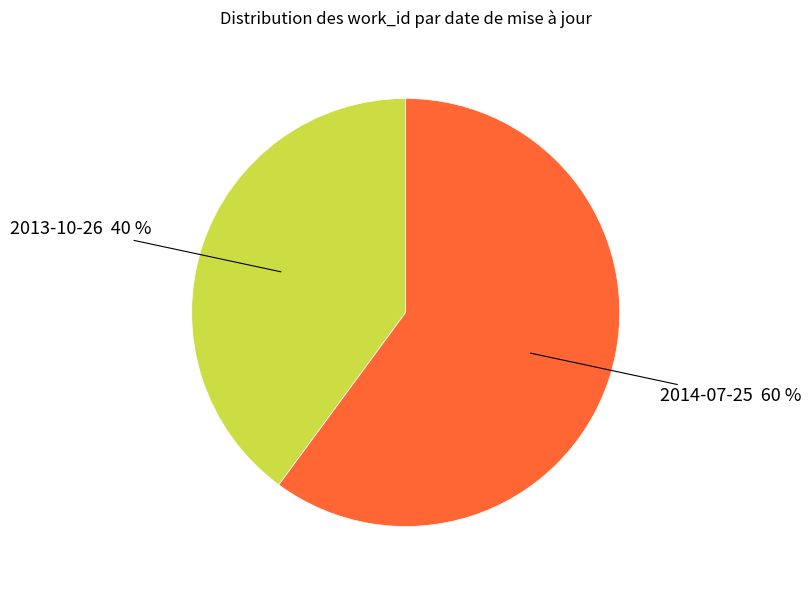

To the nearest percent, what is the average slice percentage?

50%